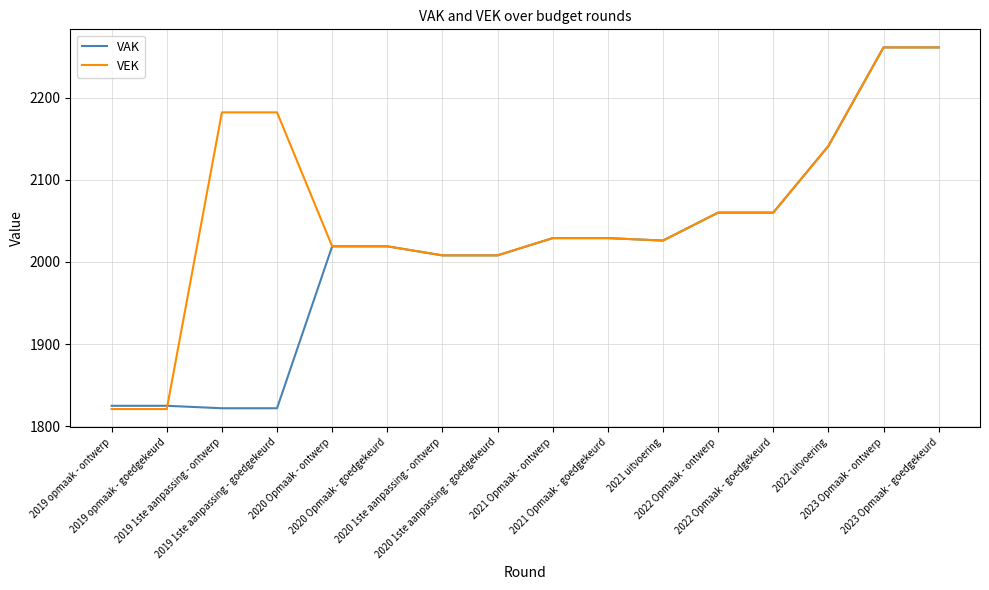

What is the difference between the VAK values at 2021 uitvoering and 2021 Opmaak - goedgekeurd?

3